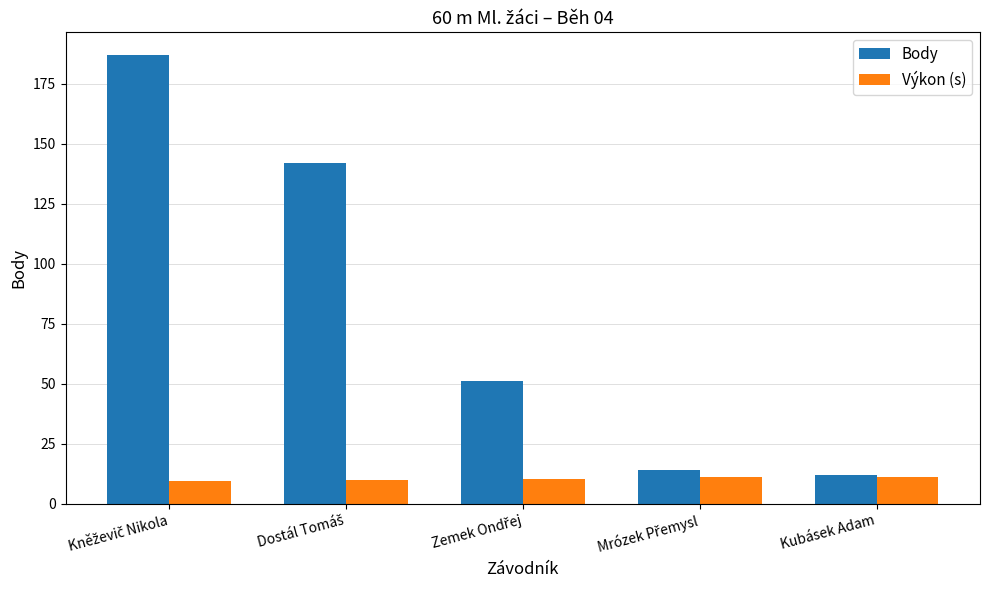

What are all the series names shown in the legend?

Body, Výkon (s)